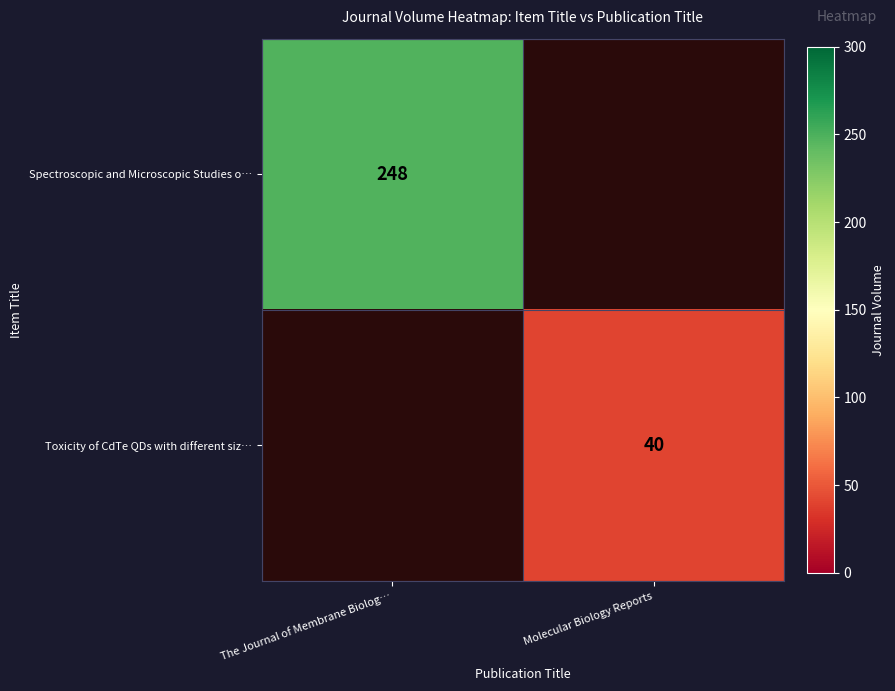

The value of Toxicity of CdTe QDs with different siz… at Molecular Biology Reports is 57. True or false?

False